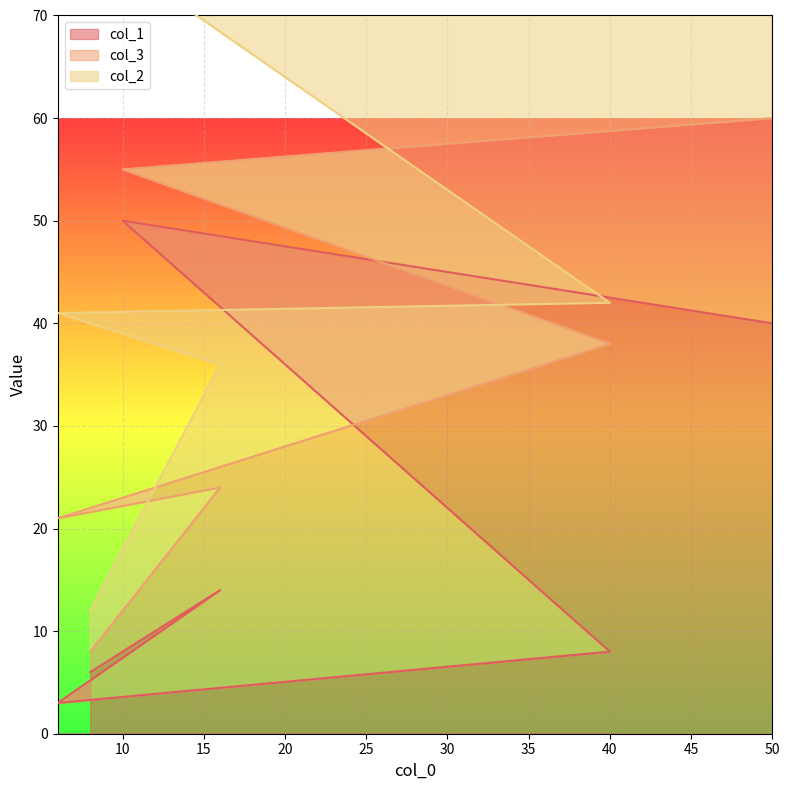

Between 6 and 10, which series saw the biggest shift?

col_1